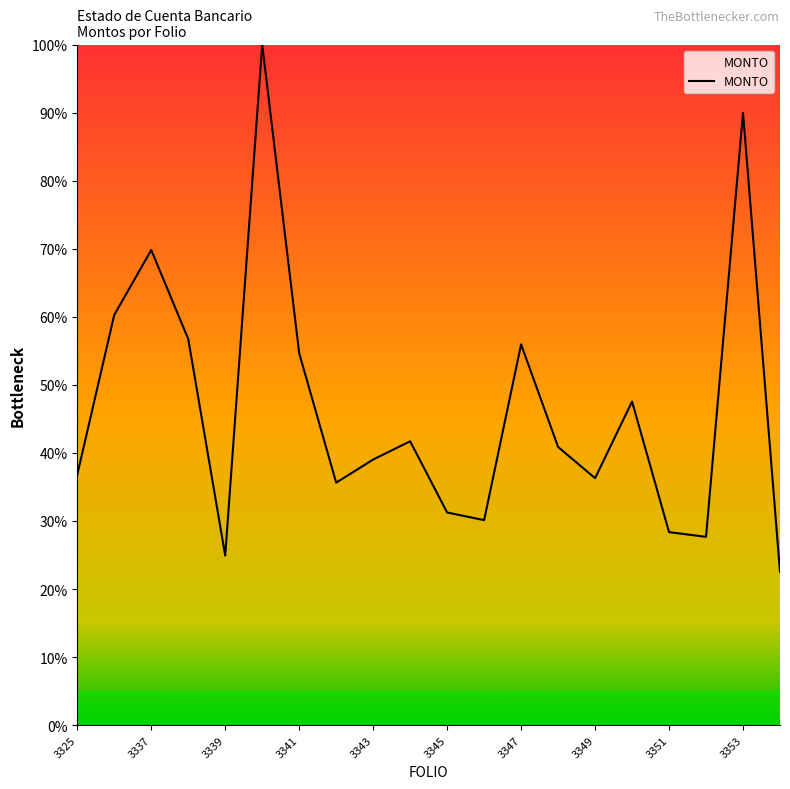

What is the smallest value displayed?

22.5